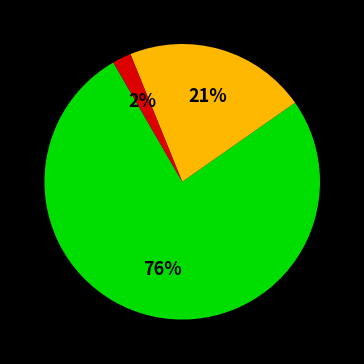

Is there any slice that represents more than half of the pie?

Yes